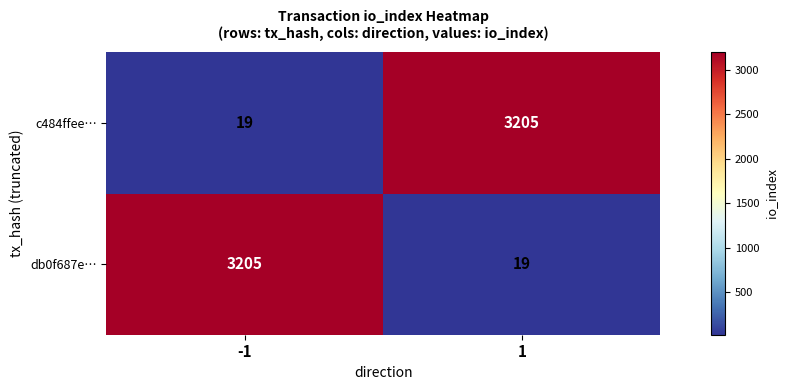

Reading left to right, transcribe all the data shown in this chart.

c484ffee…: 19	3205
db0f687e…: 3205	19